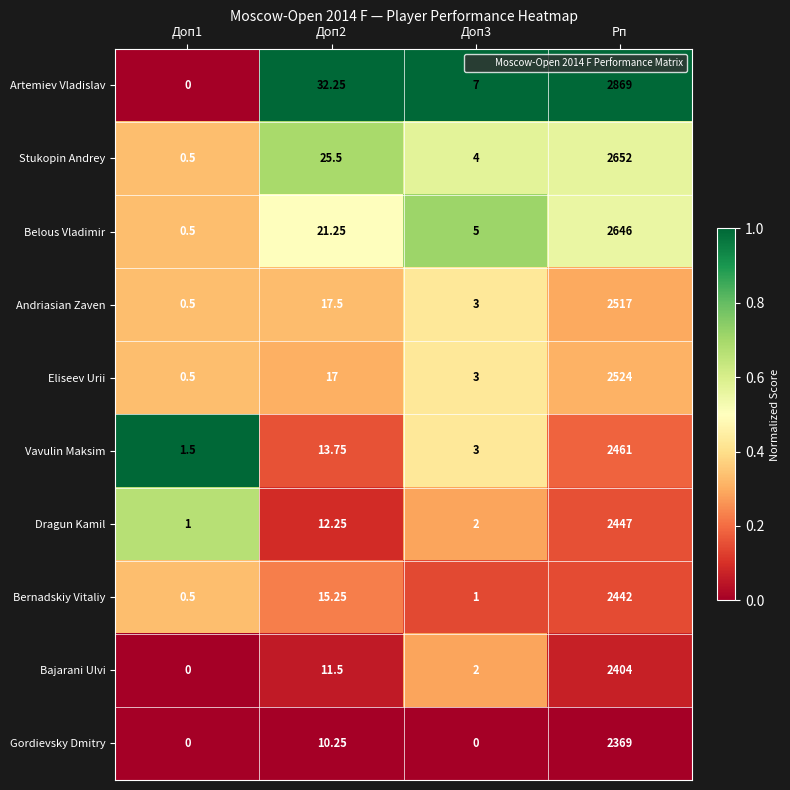

Is the value of Vavulin Maksim at Рп greater than the value of Belous Vladimir at Рп?

No